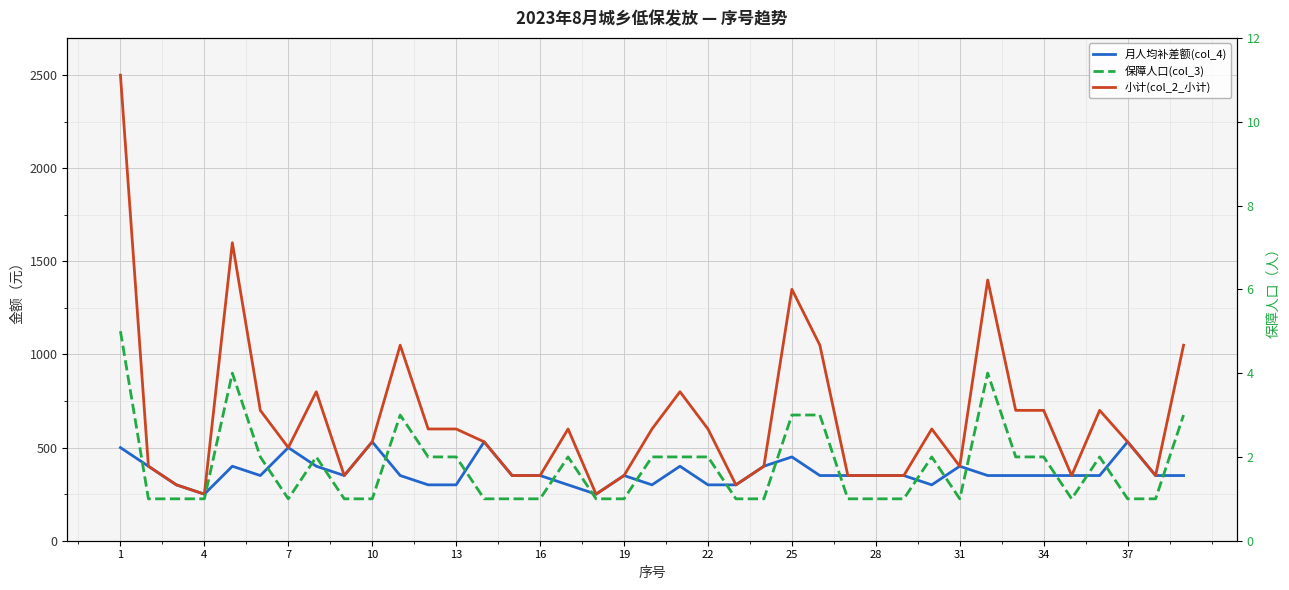

The 小计(col_2_小计) series shows 1050 at 35. True or false?

False